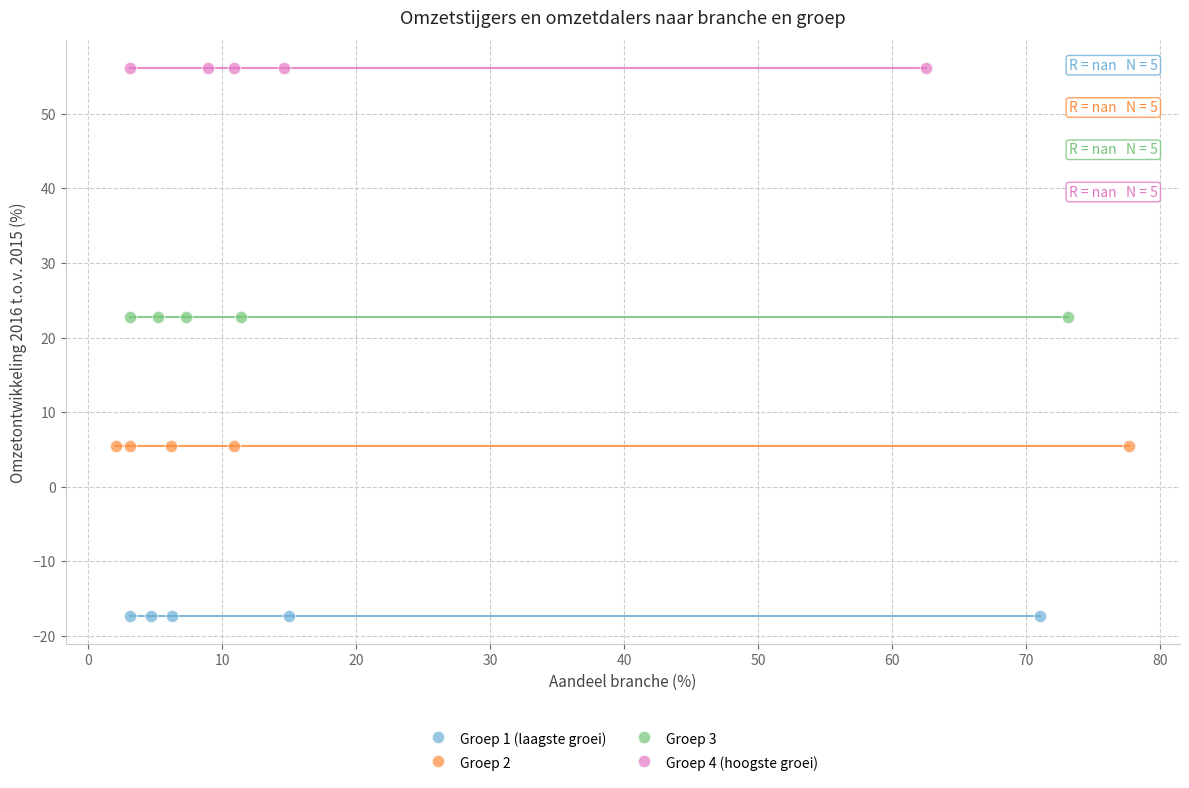

Which series contains the highest Y value?

Groep 4 (hoogste groei)